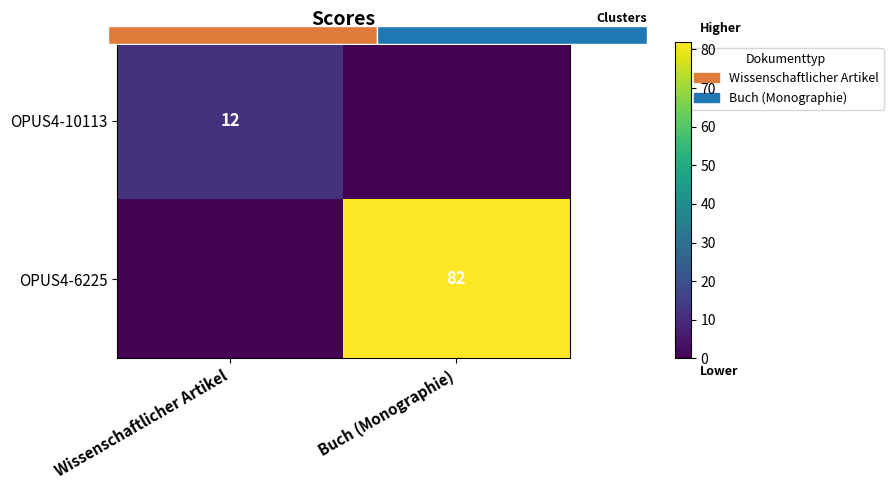

Between Wissenschaftlicher Artikel and Buch (Monographie), which series saw the biggest shift?

OPUS4-6225